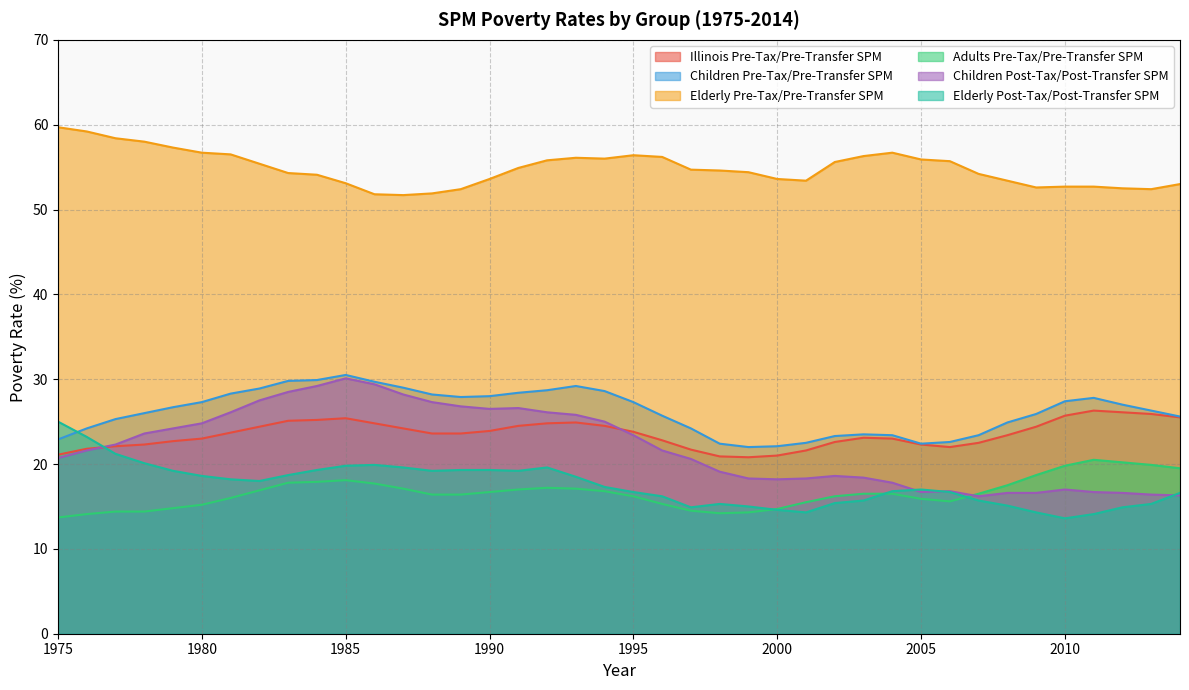

What is the total value across all series at 1982?

171.1